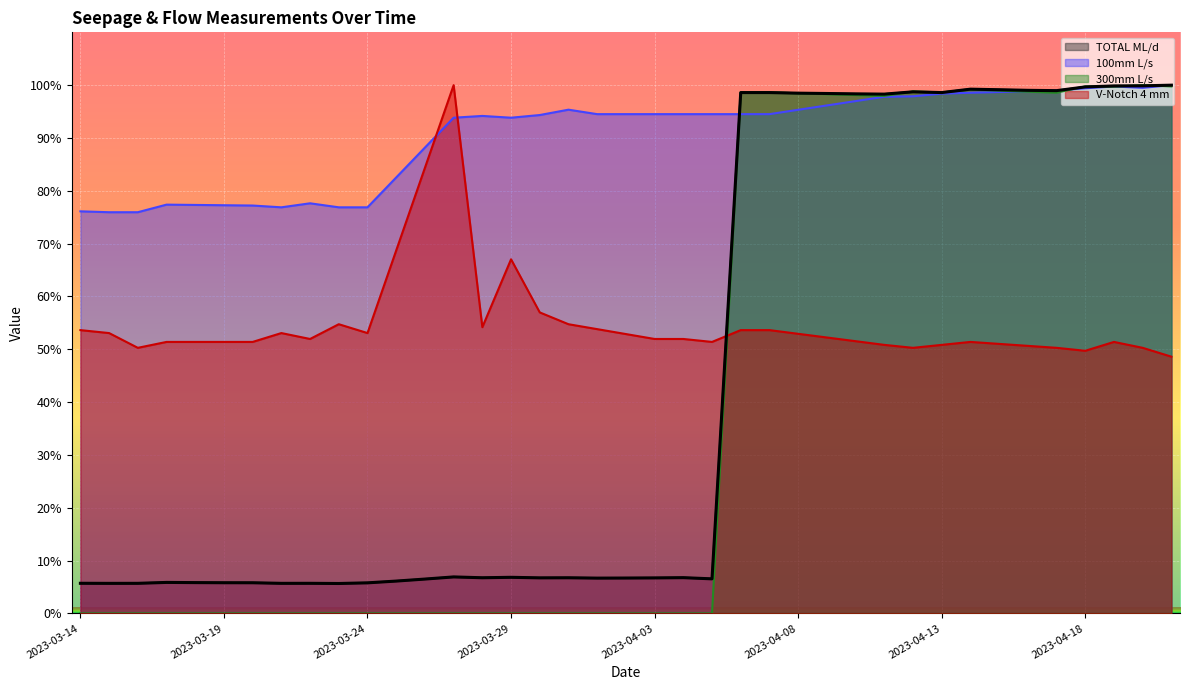

How many interior local peaks does the TOTAL ML/d series have?

9